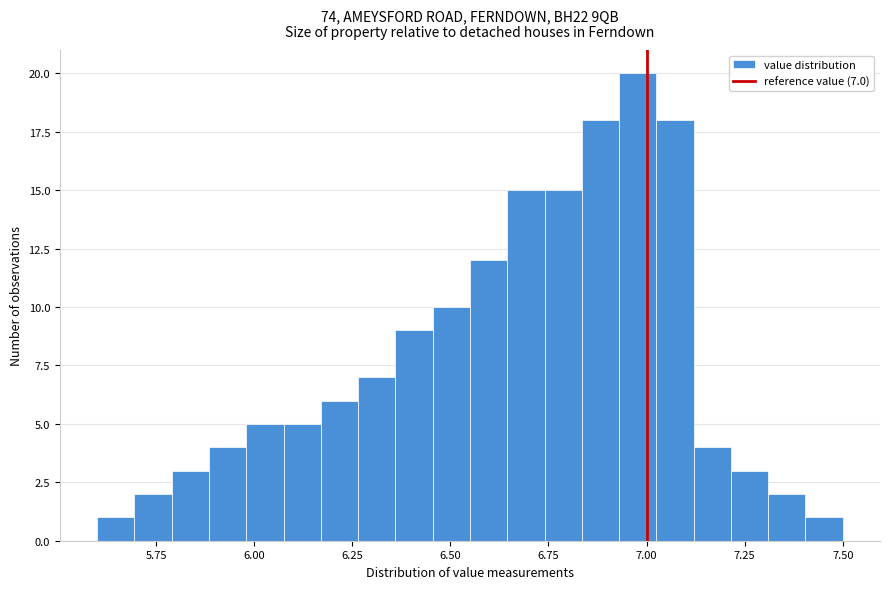

Read against the x-axis, roughly where is the centre of the tallest bar?

7.00